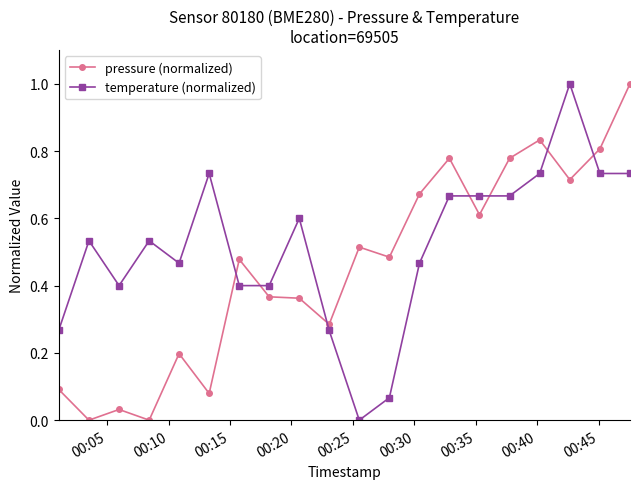

What is the sum of all temperature (normalized) values?

10.3